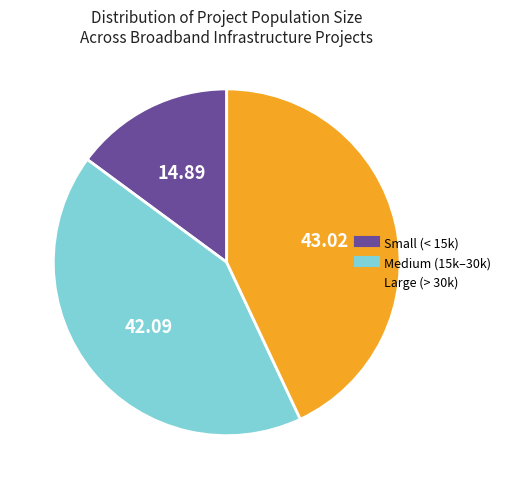

Does any single category account for the majority?

No